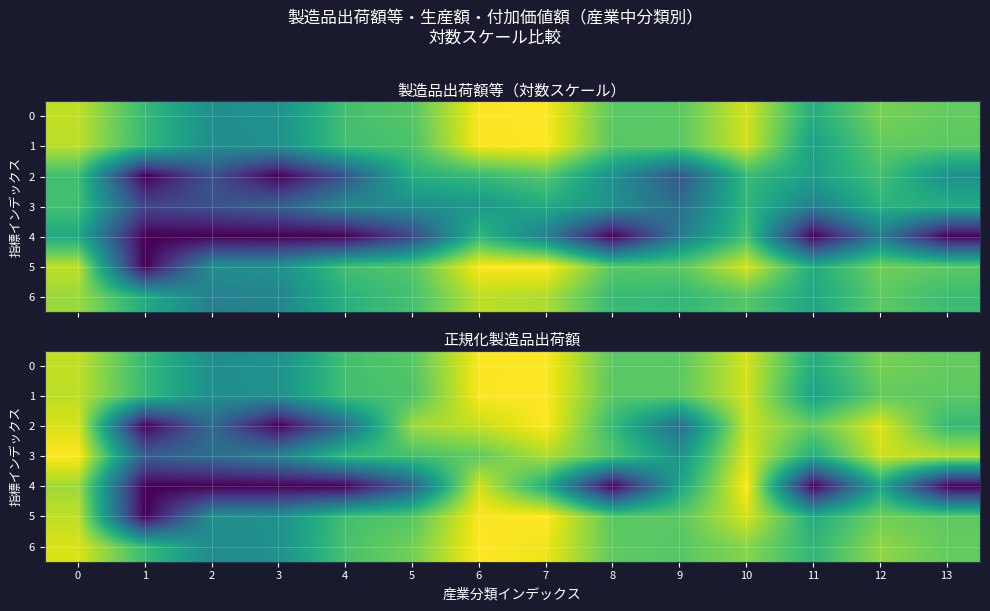

What is the sum of all 6 values?

10.6